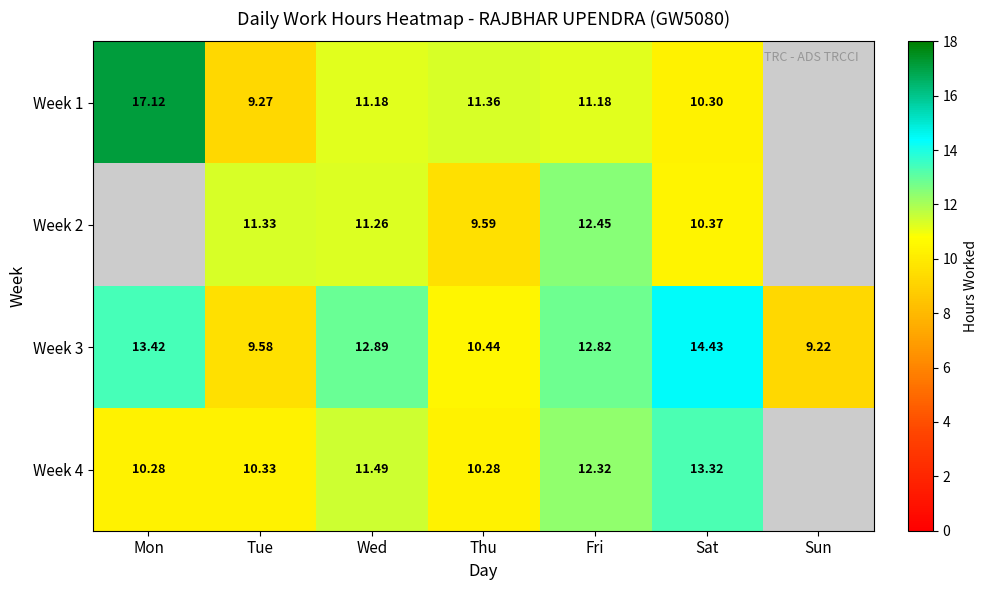

Which category has the lowest value in the Week 3 series?

Sun